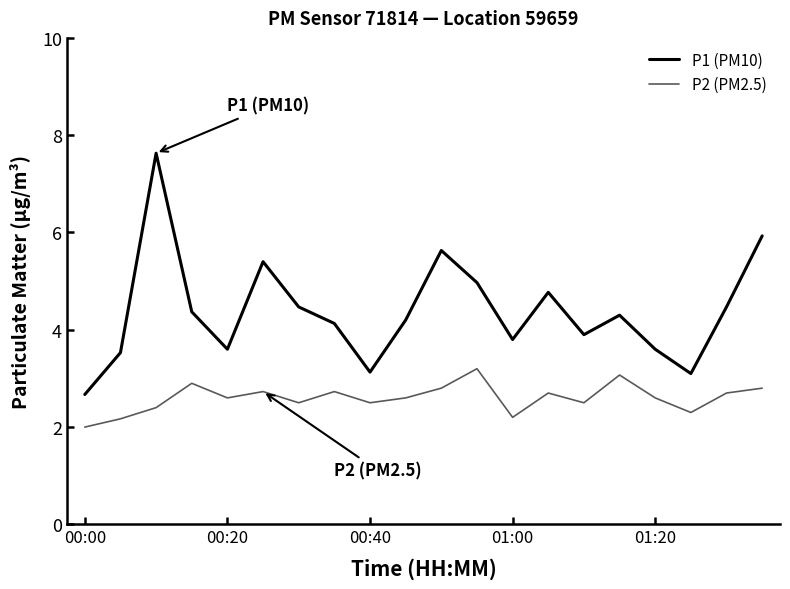

How many lines are shown in the chart?

2